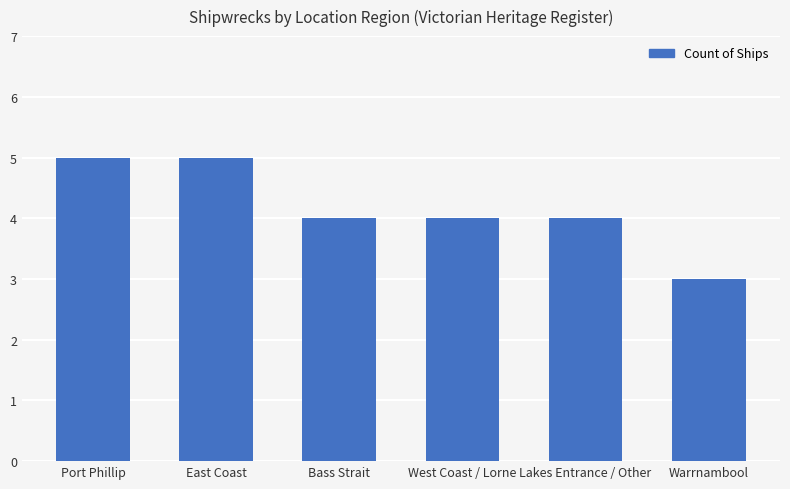

What is the ratio of the value at West Coast / Lorne to the value at Lakes Entrance / Other?

1.0